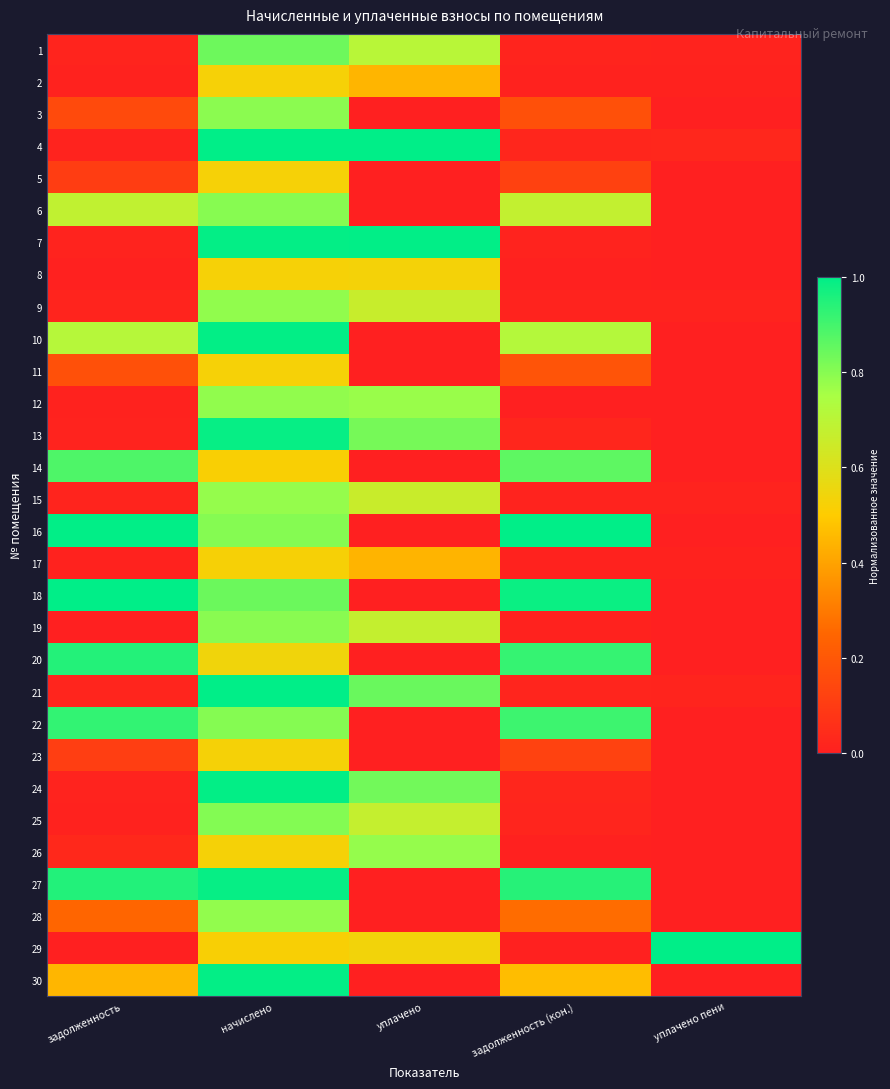

Which category has the highest value across all series?

уплачено